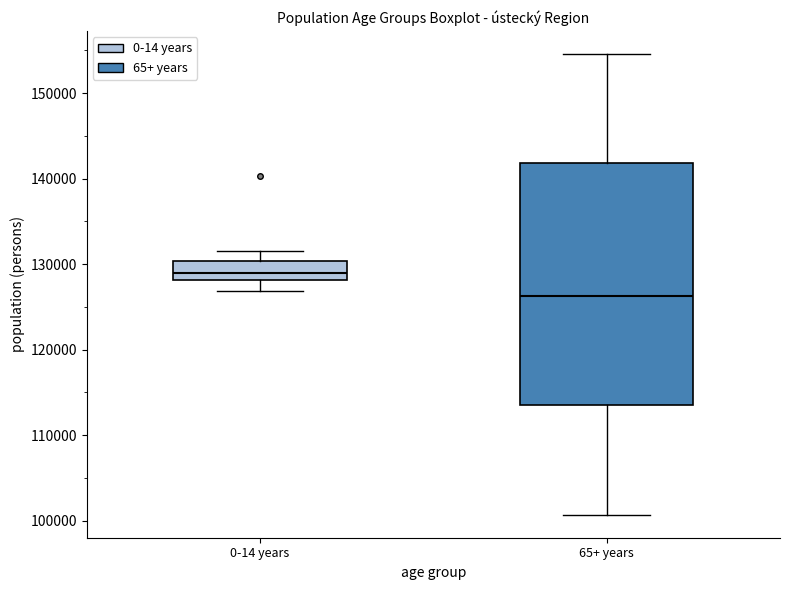

Reading left to right, transcribe this box plot: for each box, give where its median line is, the range the box spans, and where its two whiskers end, as read against the y-axis. The values are not printed on the chart, so give them approximately, as read against the axis.

0-14 years: median 129000, box 128000 to 130000, whiskers 127000 to 132000
65+ years: median 126000, box 114000 to 142000, whiskers 101000 to 155000